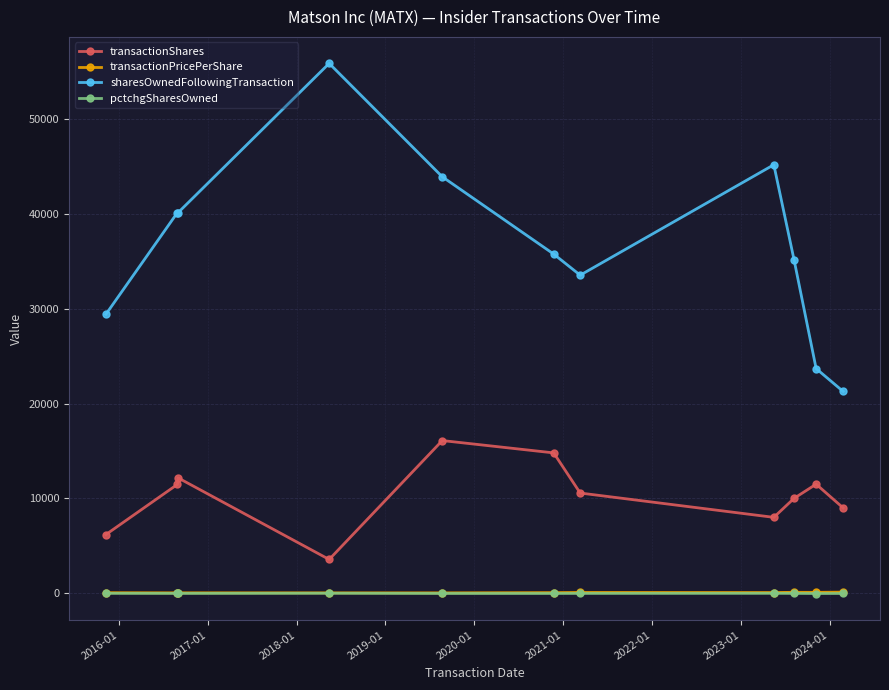

What is the value of the sharesOwnedFollowingTransaction point at the 4th from the left?

55885.0